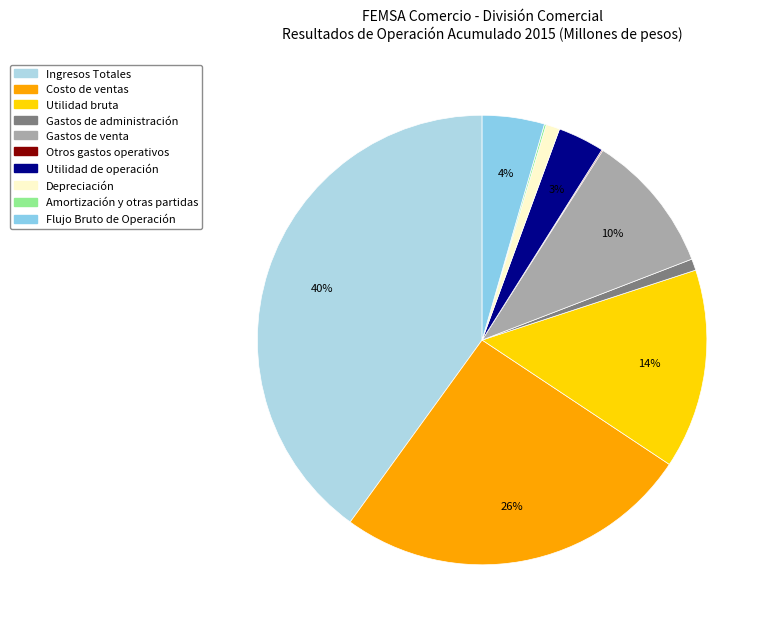

Is there a majority slice in this chart?

No